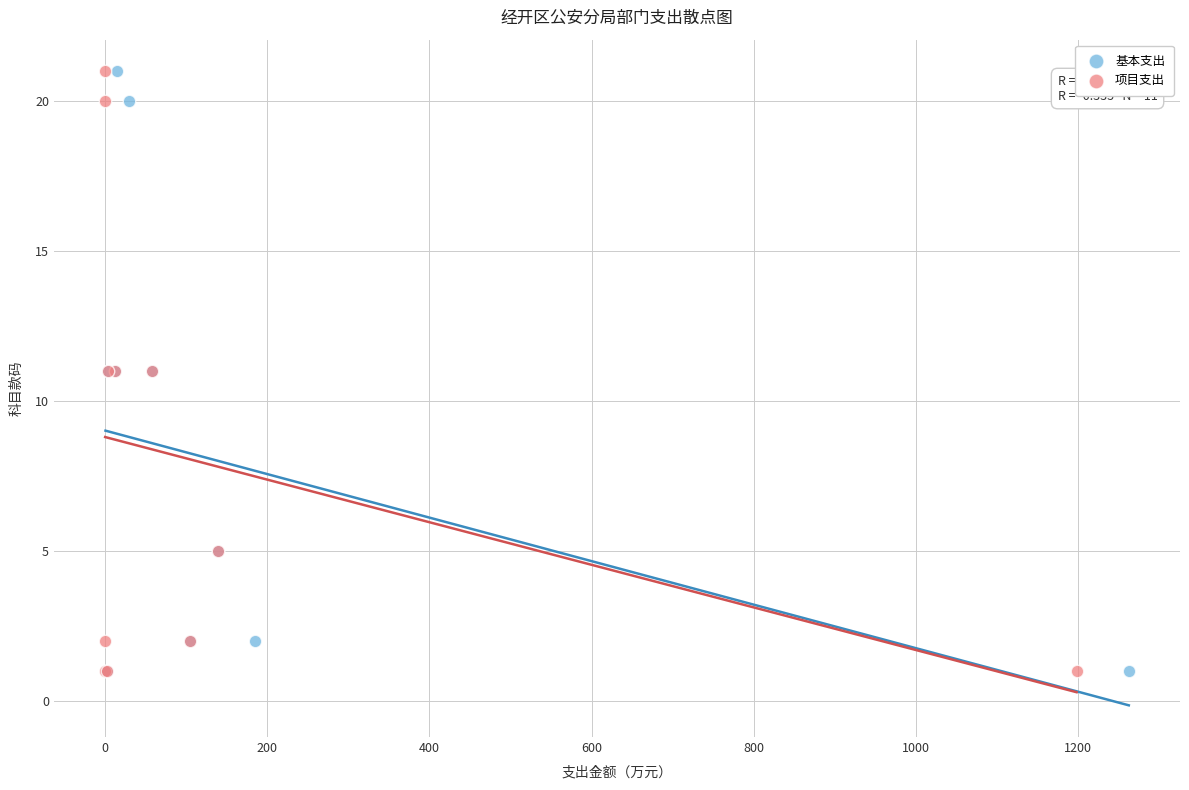

What are all the series names shown in the legend?

基本支出, 项目支出